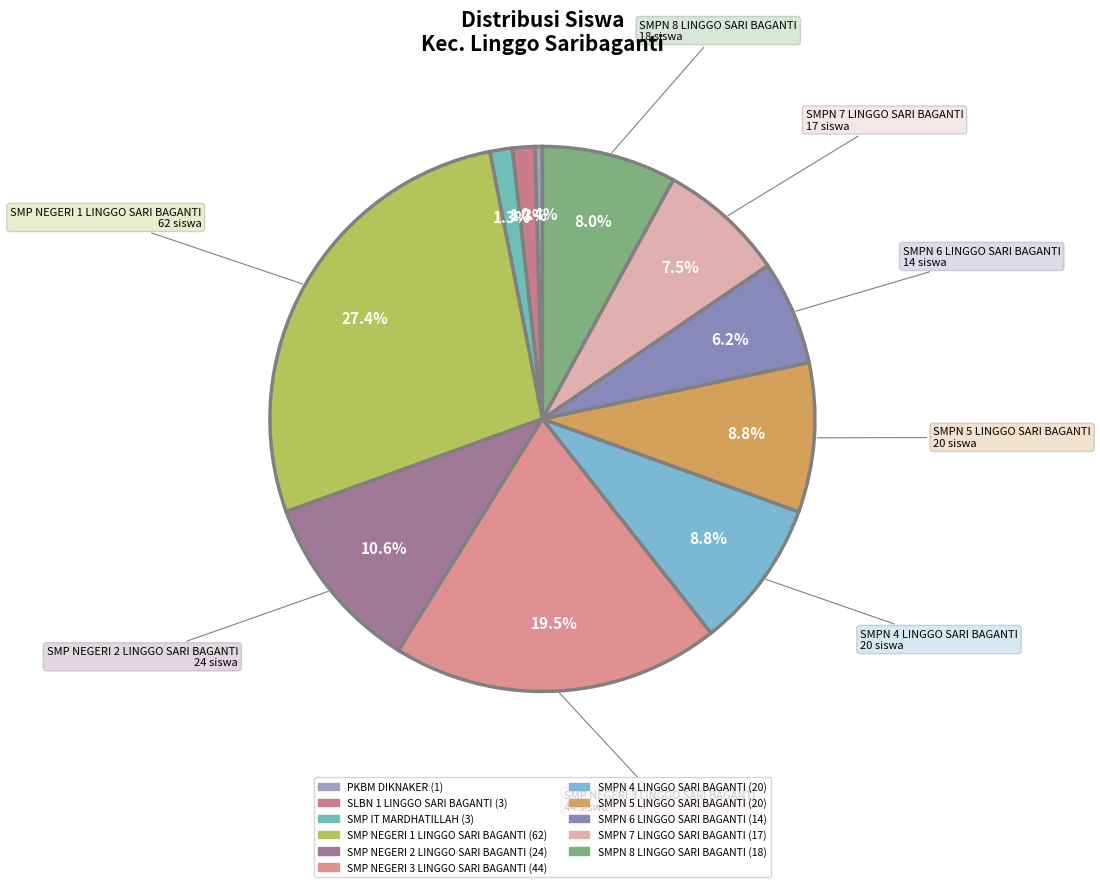

Count the number of slices in the pie.

11